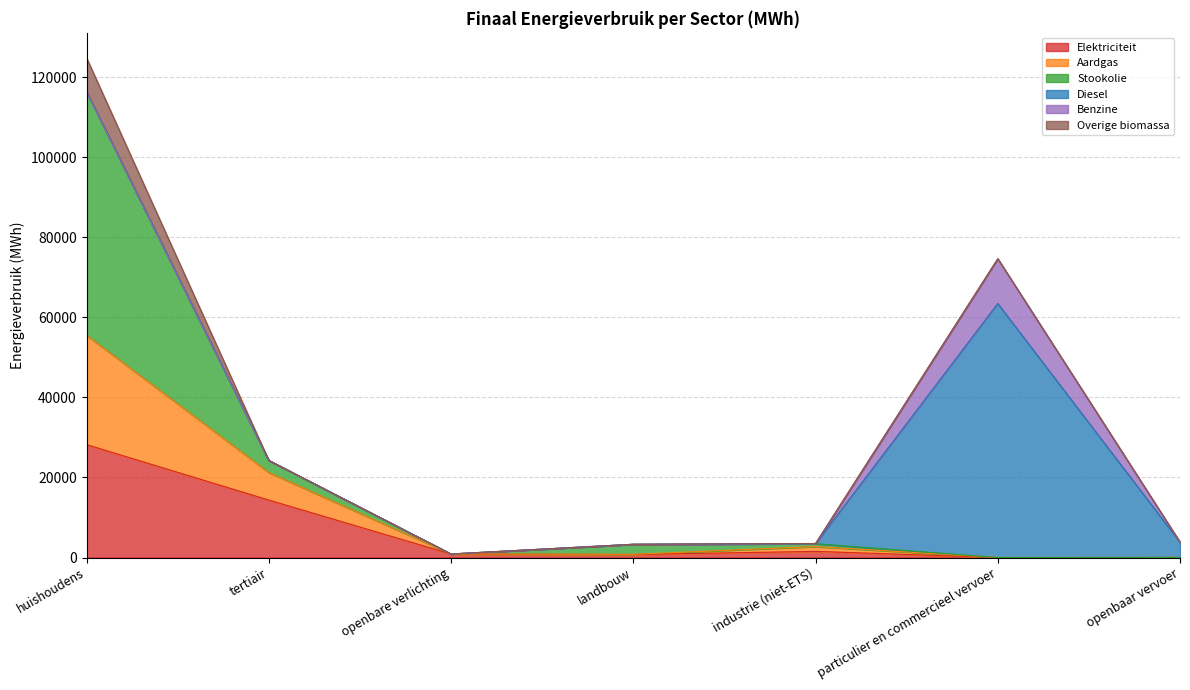

Reading left to right, extract all data points from this chart.

Elektriciteit: huishoudens=28205.9	tertiair=14354.8	openbare verlichting=880.5	landbouw=751.0	industrie (niet-ETS)=1534.6	particulier en commercieel vervoer=3.3	openbaar vervoer=19.1
Aardgas: huishoudens=27319.1	tertiair=6898.2	openbare verlichting=0.0	landbouw=51.7	industrie (niet-ETS)=1211.3	particulier en commercieel vervoer=4.4	openbaar vervoer=0.0
Stookolie: huishoudens=60863.9	tertiair=3003.5	openbare verlichting=0.0	landbouw=2505.4	industrie (niet-ETS)=707.3	particulier en commercieel vervoer=0.0	openbaar vervoer=0.0
Diesel: huishoudens=0.0	tertiair=0.0	openbare verlichting=0.0	landbouw=0.0	industrie (niet-ETS)=0.0	particulier en commercieel vervoer=63456.4	openbaar vervoer=3801.6
Benzine: huishoudens=0.0	tertiair=0.0	openbare verlichting=0.0	landbouw=0.0	industrie (niet-ETS)=0.0	particulier en commercieel vervoer=11177.9	openbaar vervoer=0.0
Overige biomassa: huishoudens=8446.3	tertiair=0.0	openbare verlichting=0.0	landbouw=0.0	industrie (niet-ETS)=53.2	particulier en commercieel vervoer=0.0	openbaar vervoer=0.0